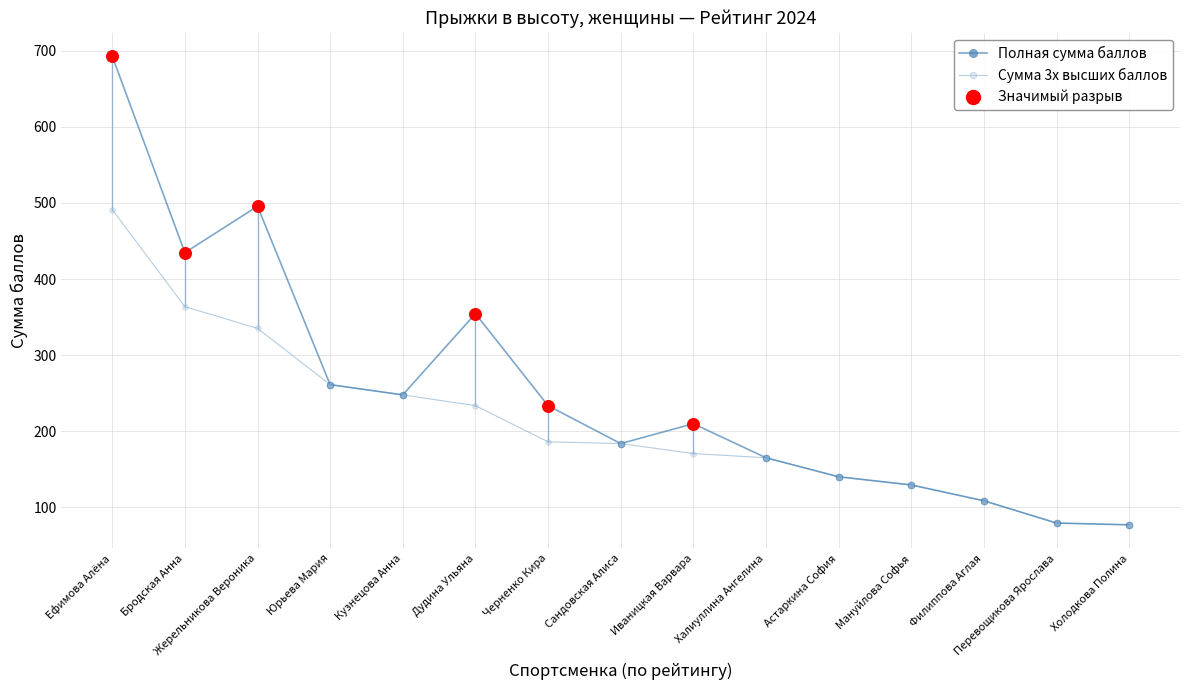

How many data points in Сумма 3х высших баллов are less than 183?

7